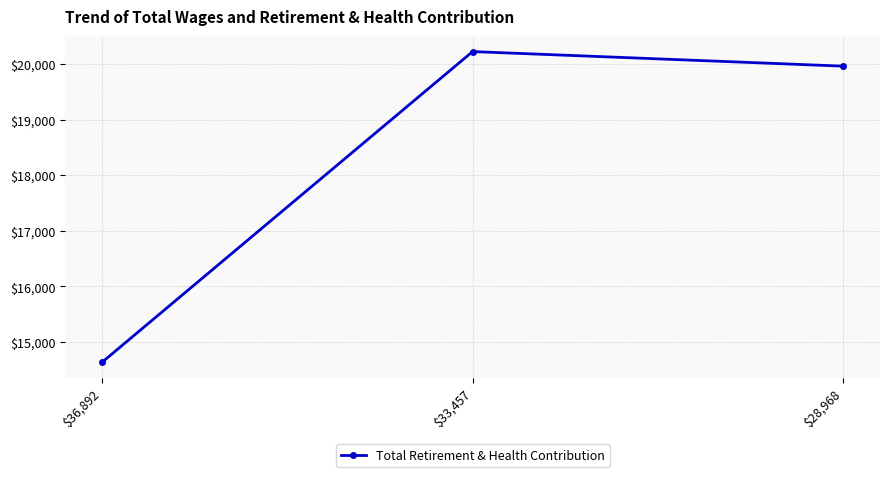

What is the value of the 3rd point from the left?

19960